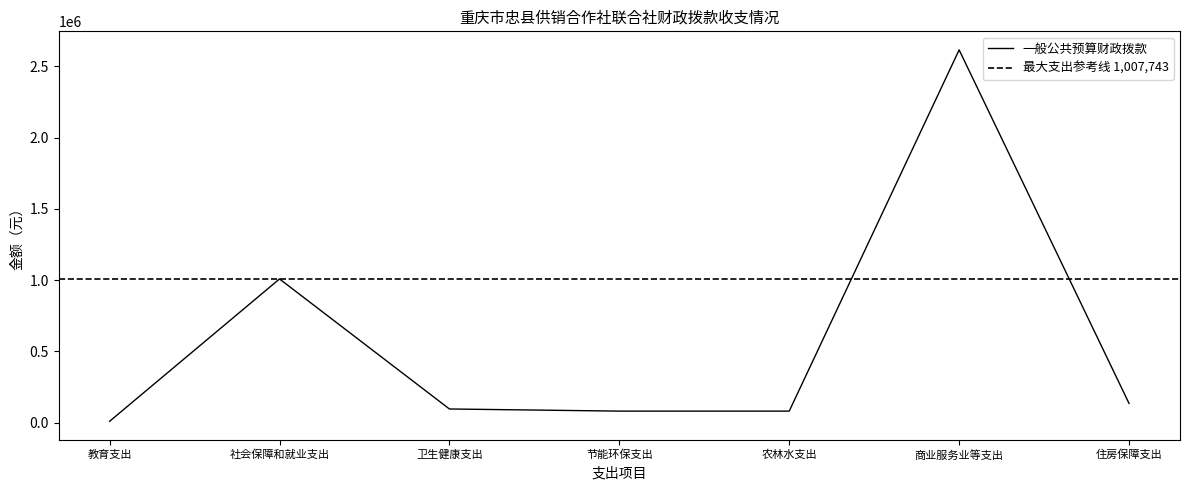

At which category does the chart reach its peak across all series?

商业服务业等支出